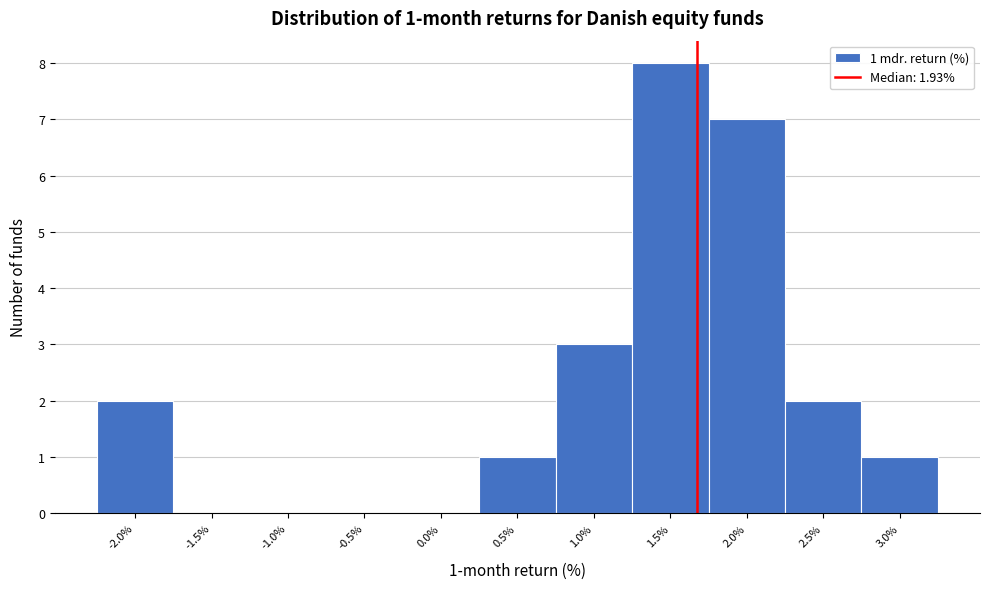

Reading left to right, extract all data points from this chart.

-2.0%=2	-1.5%=0	-1.0%=0	-0.5%=0	0.0%=0	0.5%=1	1.0%=3	1.5%=8	2.0%=7	2.5%=2	3.0%=1